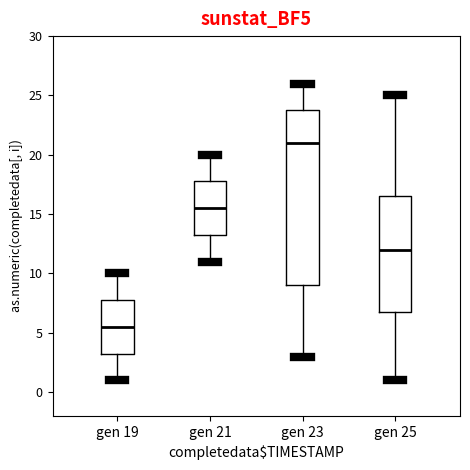

Reading left to right, transcribe this box plot: for each box, give where its median line is, the range the box spans, and where its two whiskers end, as read against the y-axis. The values are not printed on the chart, so give them approximately, as read against the axis.

gen 19: median 5.5, box 3.5 to 8.0, whiskers 1.0 to 10.0
gen 21: median 15.5, box 13.5 to 18.0, whiskers 11.0 to 20.0
gen 23: median 21.0, box 9.0 to 24.0, whiskers 3.0 to 26.0
gen 25: median 12.0, box 7.0 to 16.5, whiskers 1.0 to 25.0